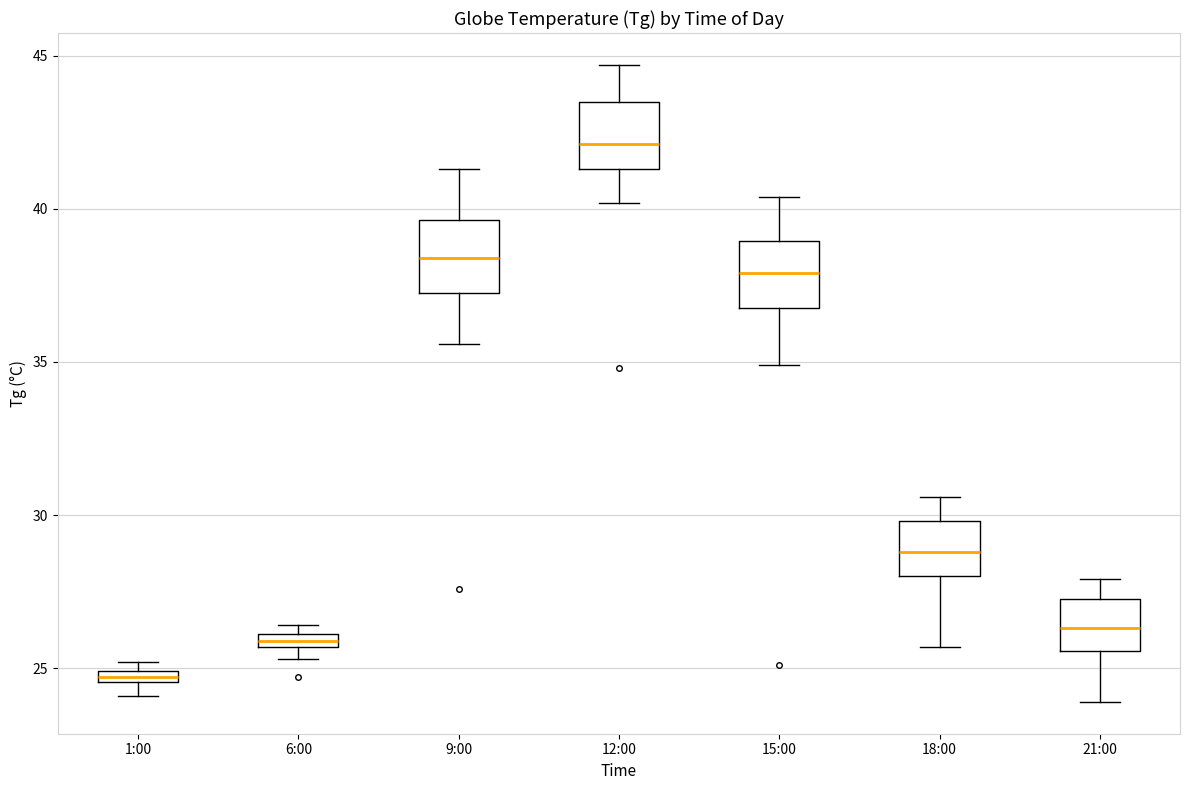

Which box has the lowest median line?

1:00